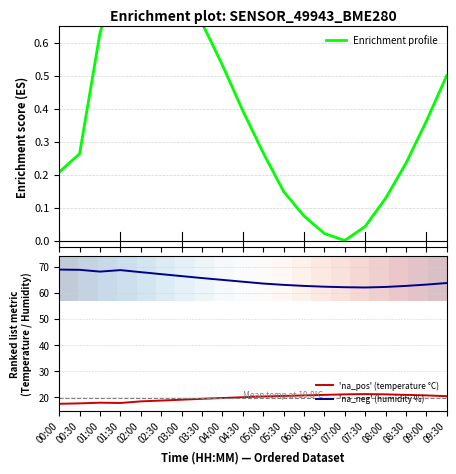

True or false: 'na_pos' (temperature °C) and 'na_neg' (humidity %) intersect in this chart.

False